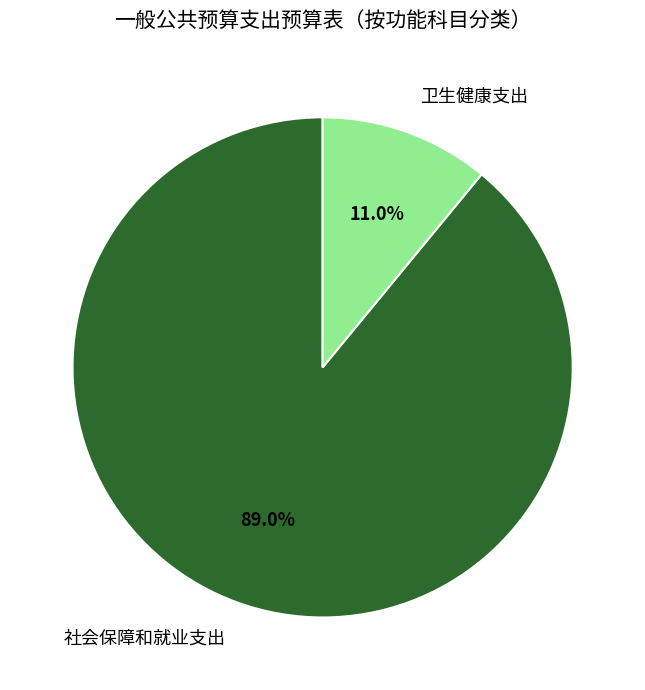

Which has a higher value, 卫生健康支出 or 社会保障和就业支出?

社会保障和就业支出